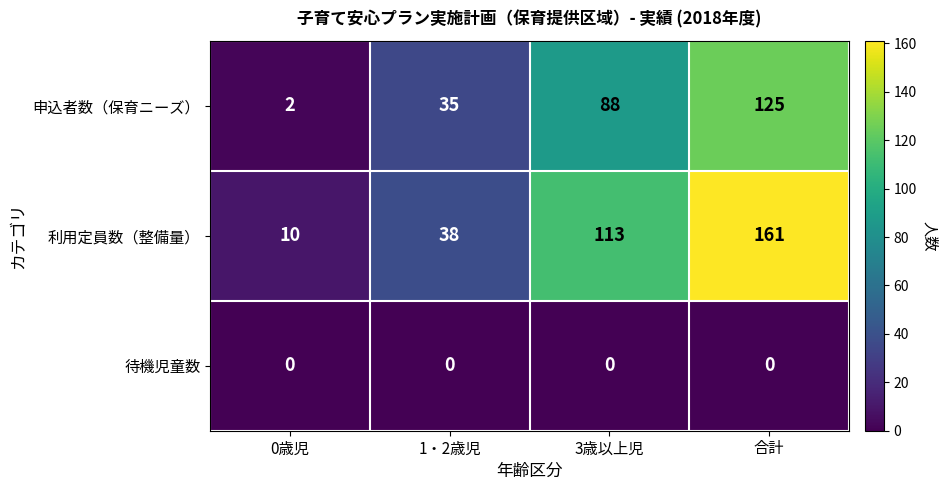

Rank the categories by 利用定員数（整備量） value from highest to lowest.

合計, 3歳以上児, 1・2歳児, 0歳児